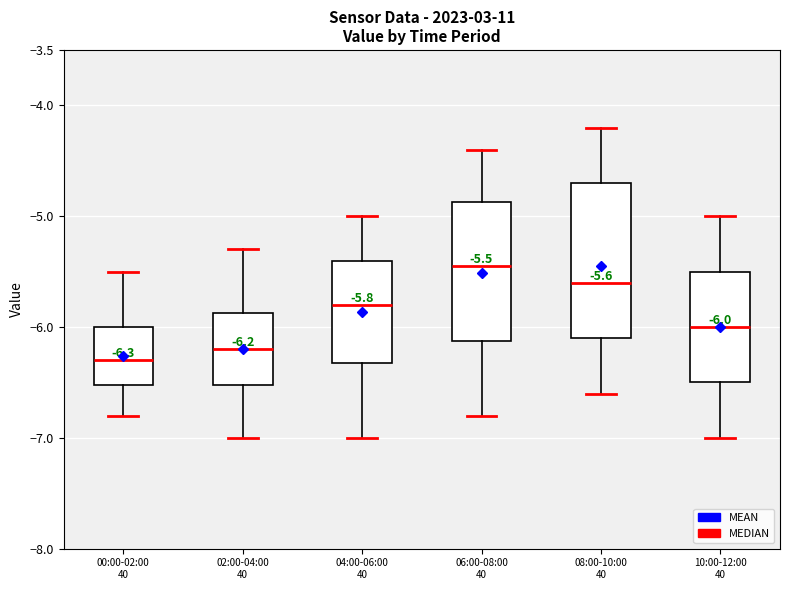

Comparing the boxes themselves (not the whiskers), which one is the tallest?

08:00-10:00 40